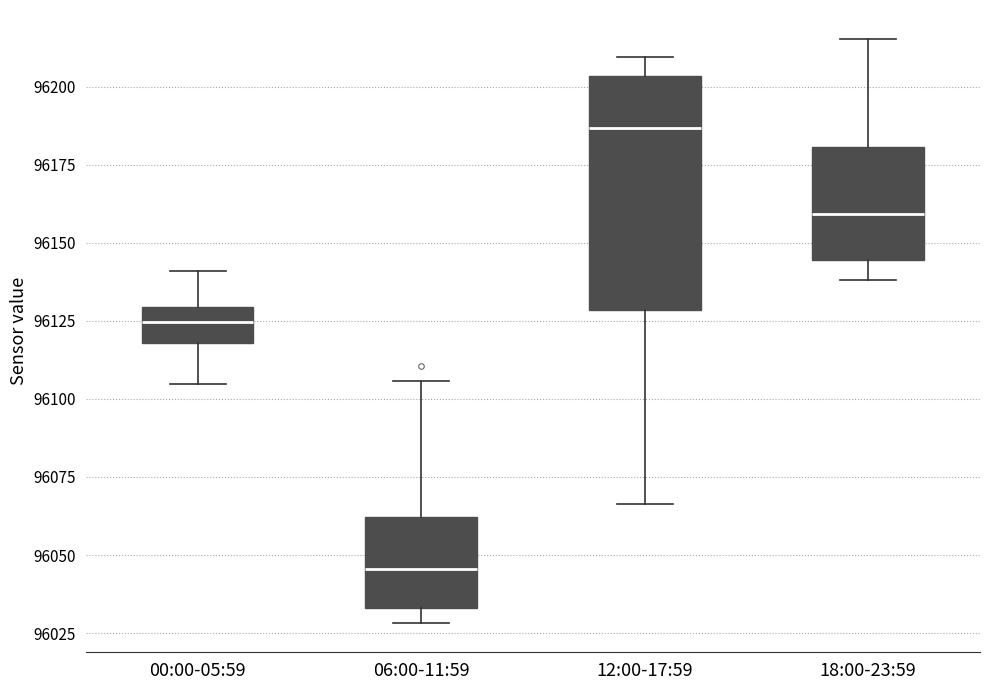

Reading left to right, transcribe this box plot: for each box, give where its median line is, the range the box spans, and where its two whiskers end, as read against the y-axis. The values are not printed on the chart, so give them approximately, as read against the axis.

00:00-05:59: median 96125, box 96120 to 96130, whiskers 96105 to 96140
06:00-11:59: median 96045, box 96035 to 96060, whiskers 96030 to 96105
12:00-17:59: median 96185, box 96130 to 96205, whiskers 96065 to 96210
18:00-23:59: median 96160, box 96145 to 96180, whiskers 96140 to 96215